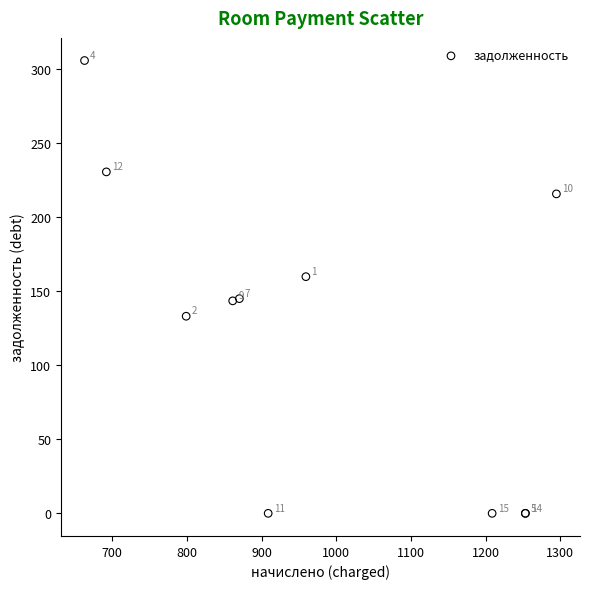

What Y value in the scatter plot is closest to 152?

145.0